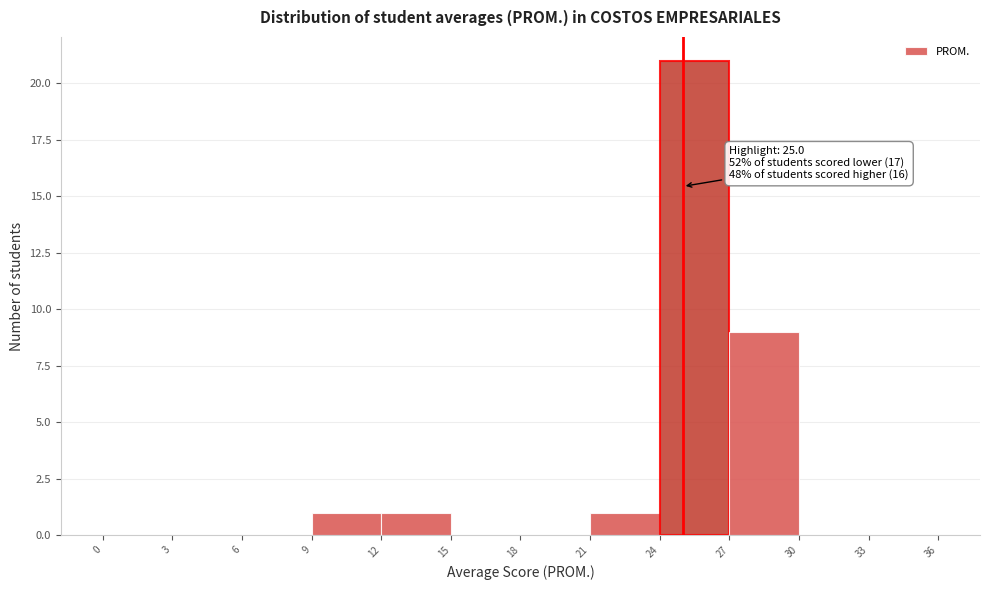

Over which range of the x-axis is the bar tallest?

24 to 27